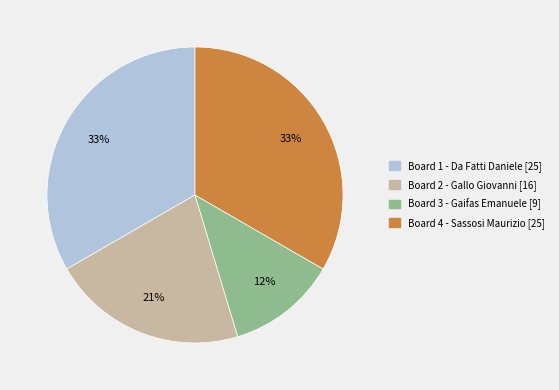

To the nearest percent, what is the difference between the largest and smallest slice percentages?

21%